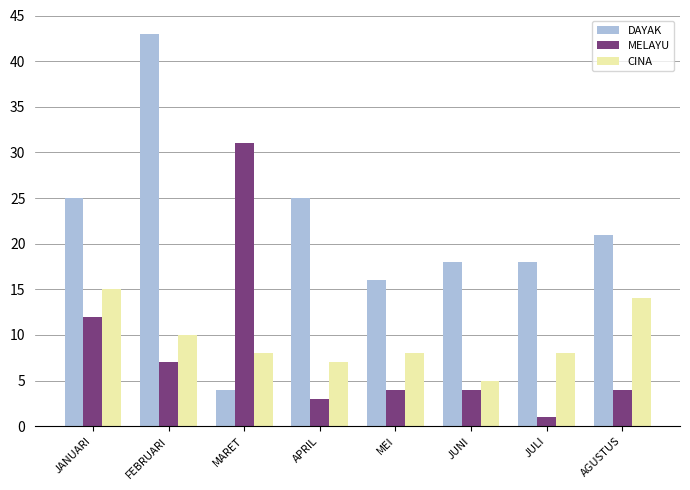

What is the label of the 1st bar from the left?

JANUARI